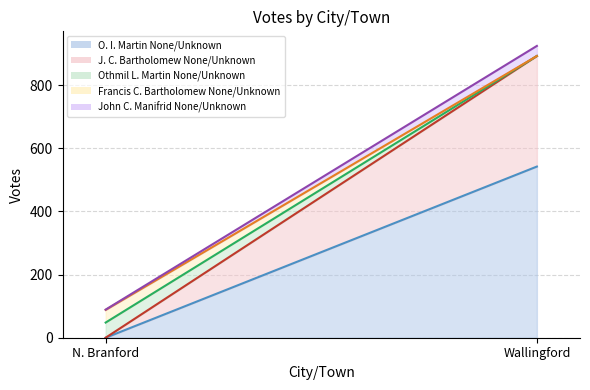

What is the spread (max minus min) of values at Wallingford?

542